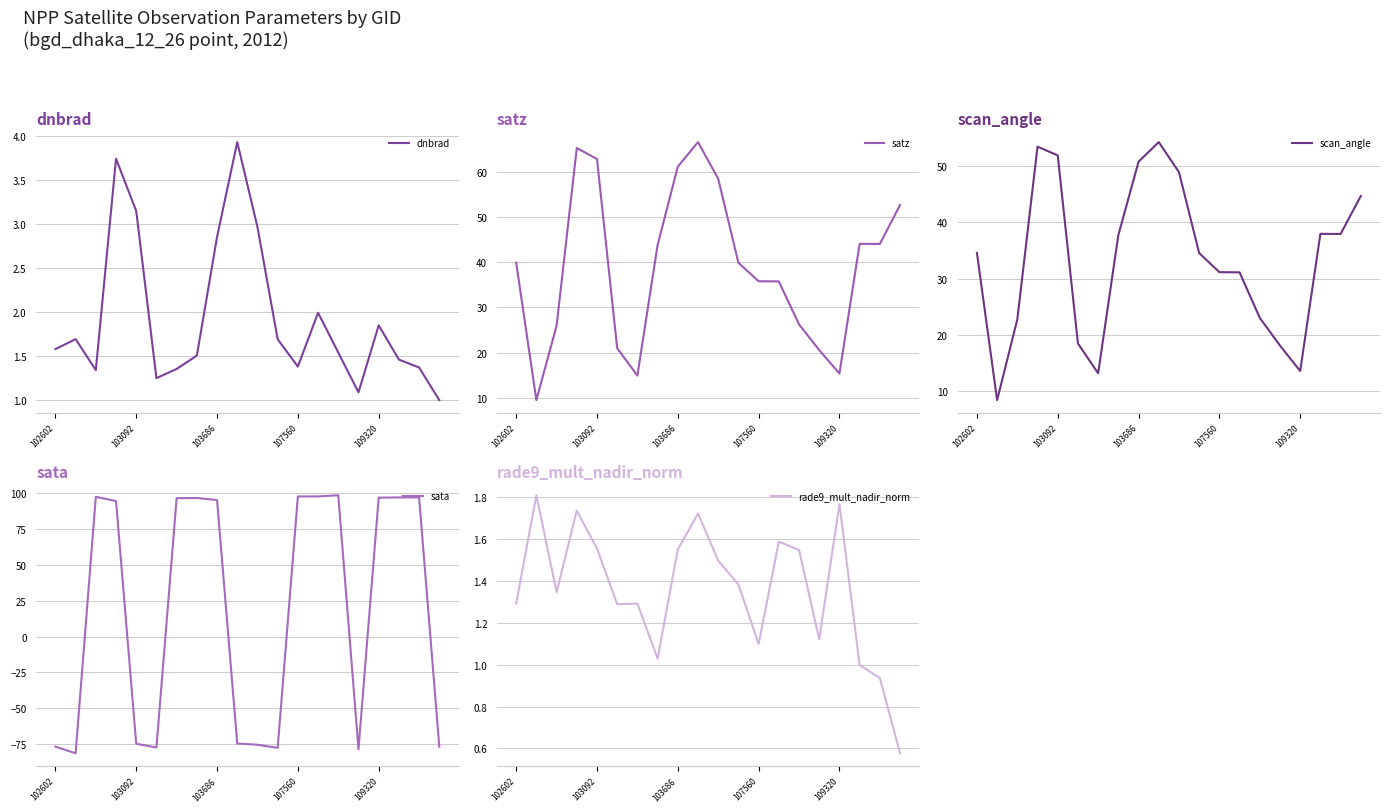

How many intersections are there between sata and dnbrad?

8